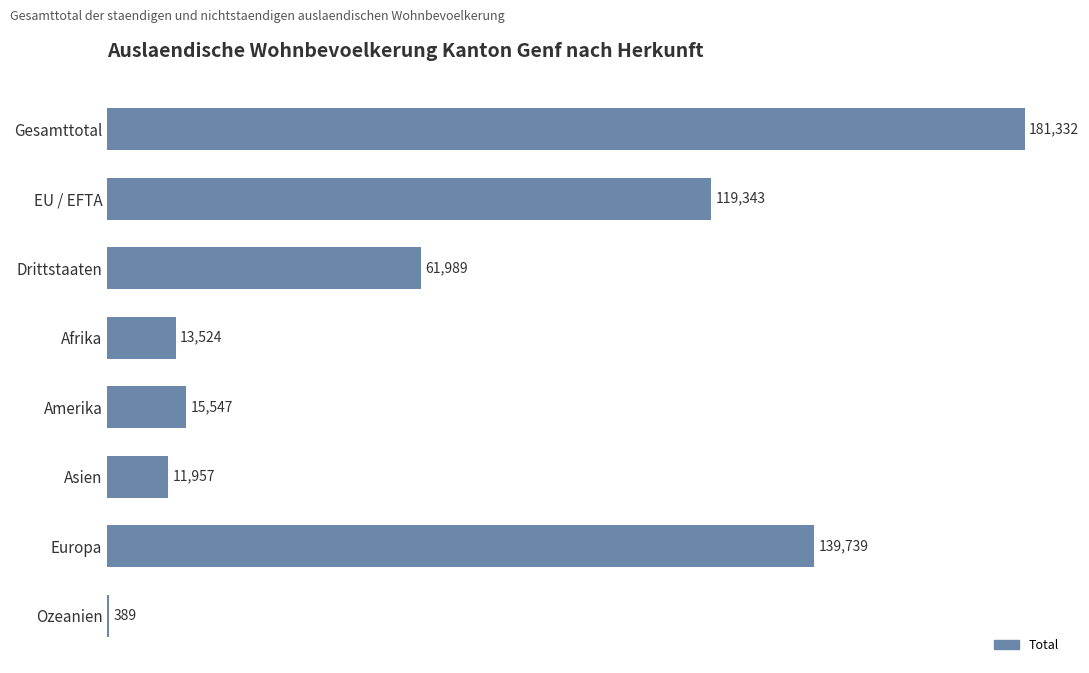

What is the ratio of the value at Gesamttotal to the value at Ozeanien?

466.1